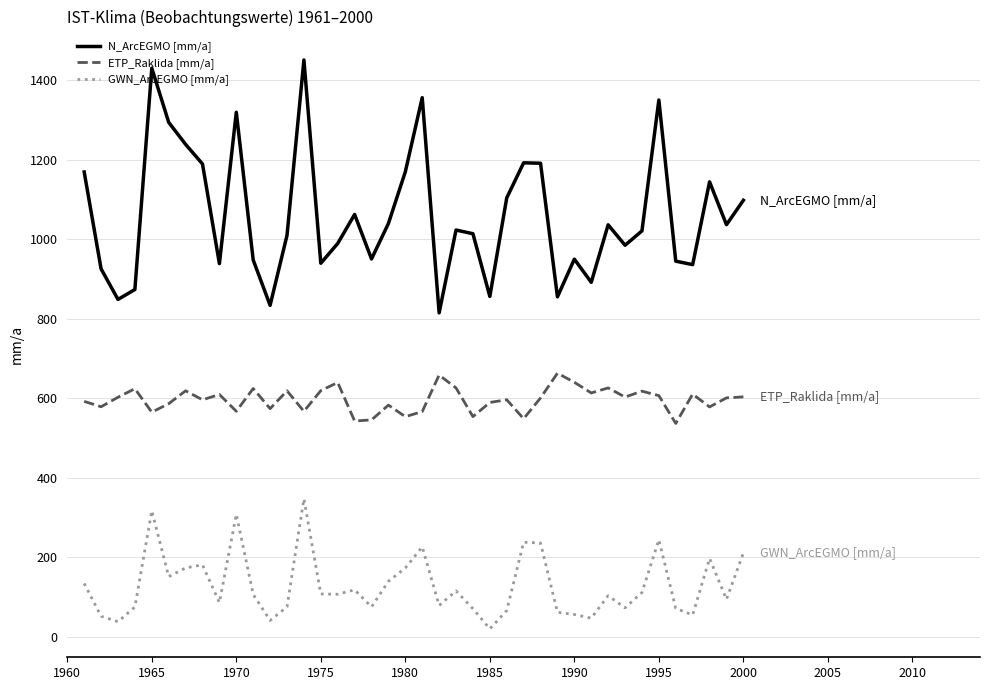

Which series has the largest total across all categories?

N_ArcEGMO [mm/a]